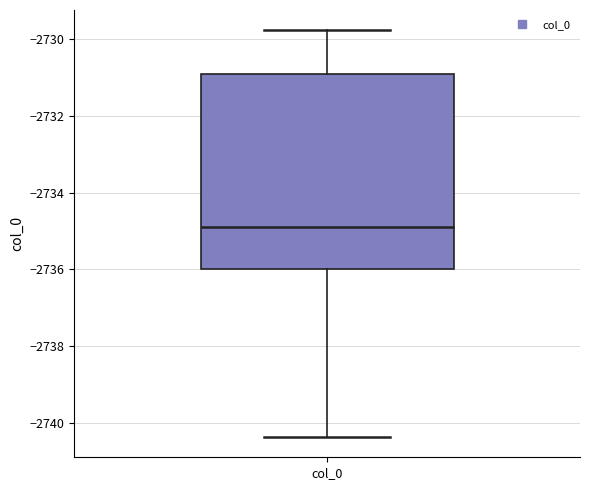

Where is the upper edge of the box for col_0 on the y-axis? The values are not printed on the chart, so give them approximately, as read against the axis.

-2731.0